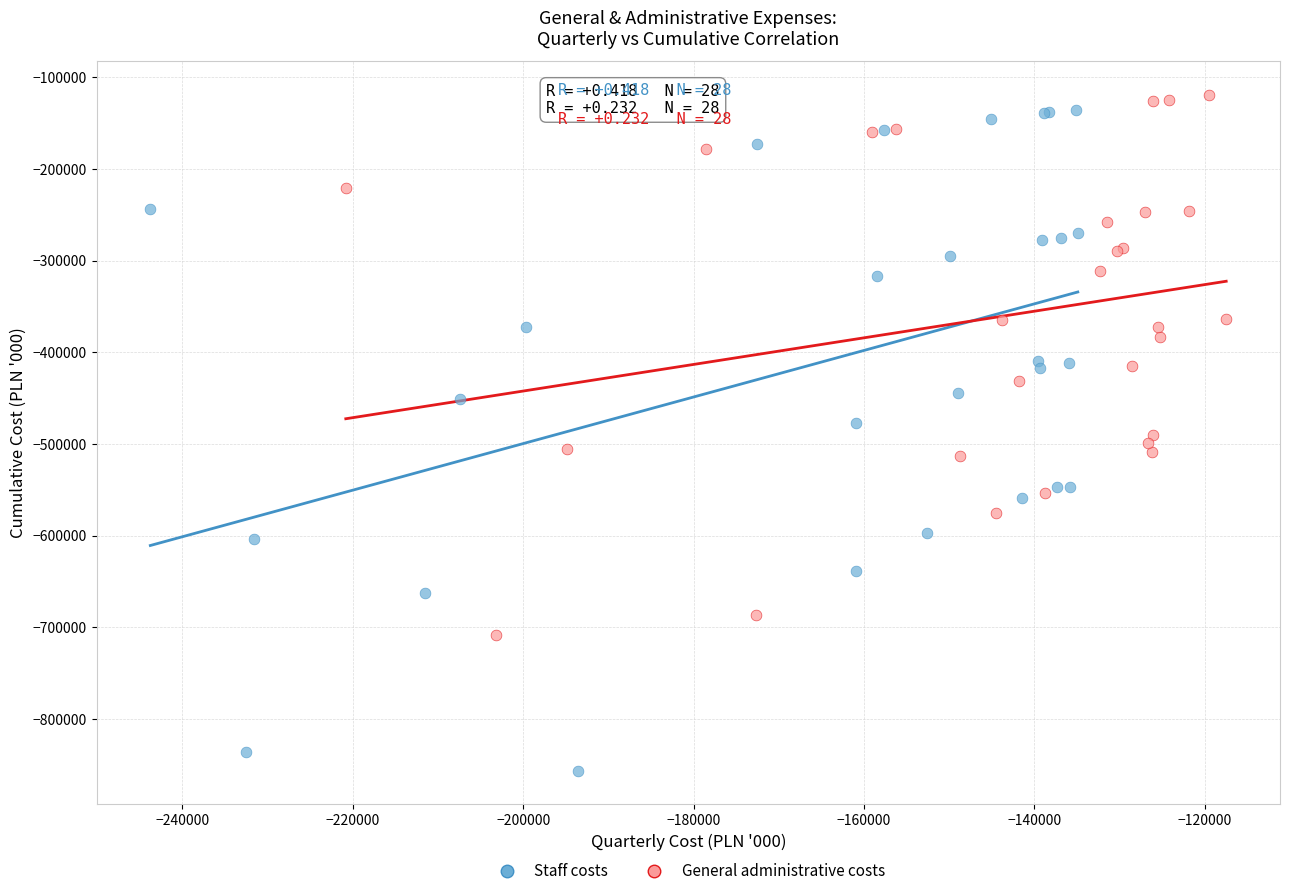

What are all the series names shown in the legend?

Staff costs, General administrative costs